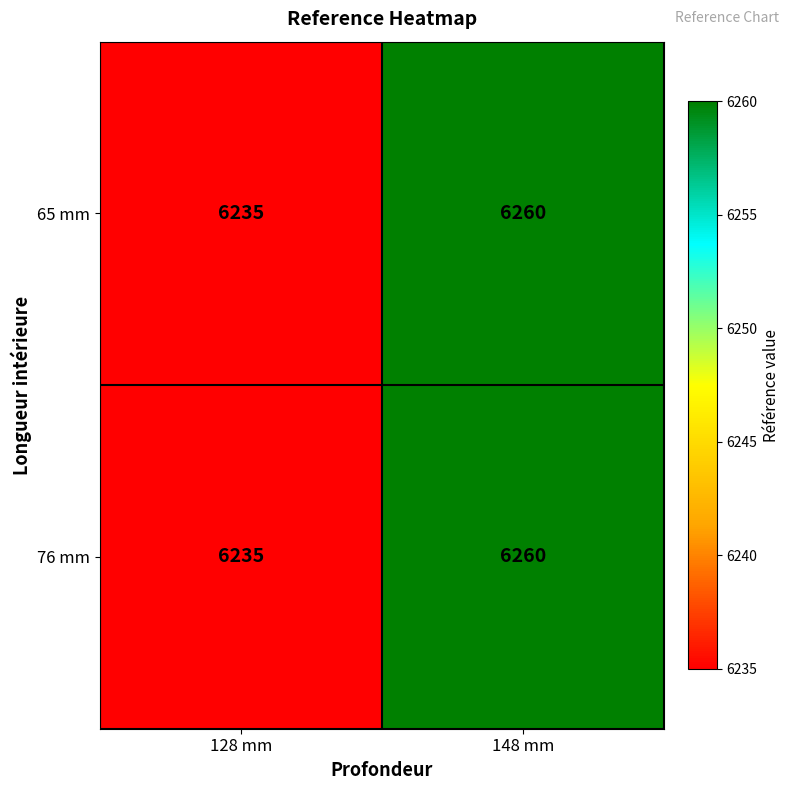

What is the lowest value of the 65 mm series?

6235